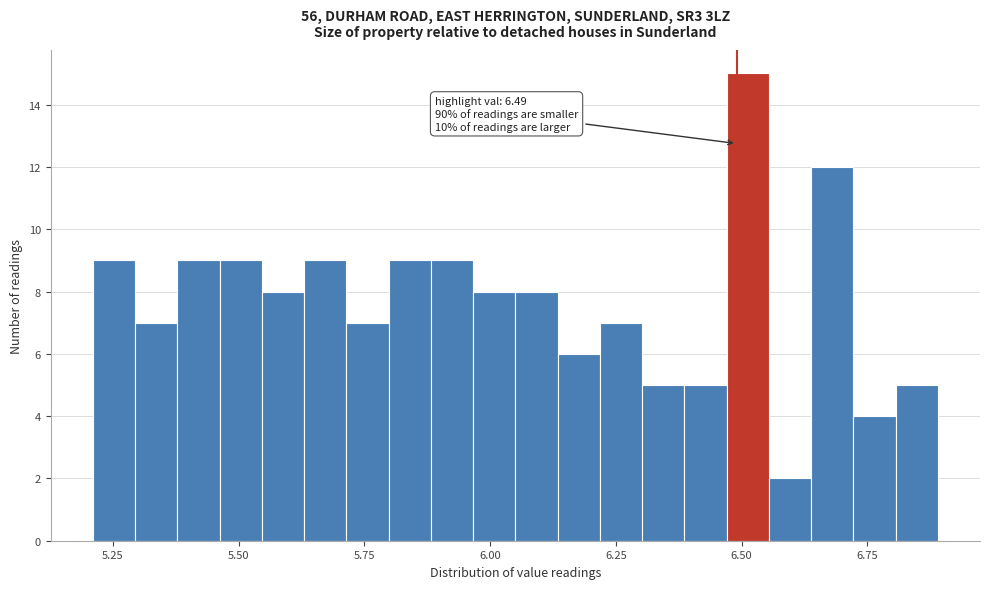

Around what value on the x-axis is the tallest bar? Give the approximate position of its centre, as read against the axis.

6.50